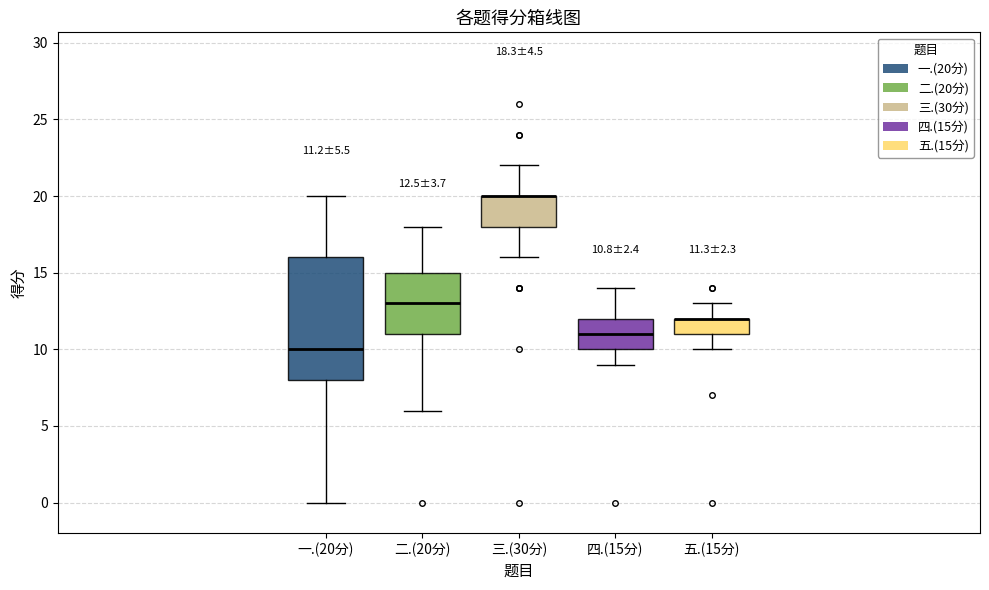

Which box is the tallest, from its lower edge to its upper edge?

一.(20分)